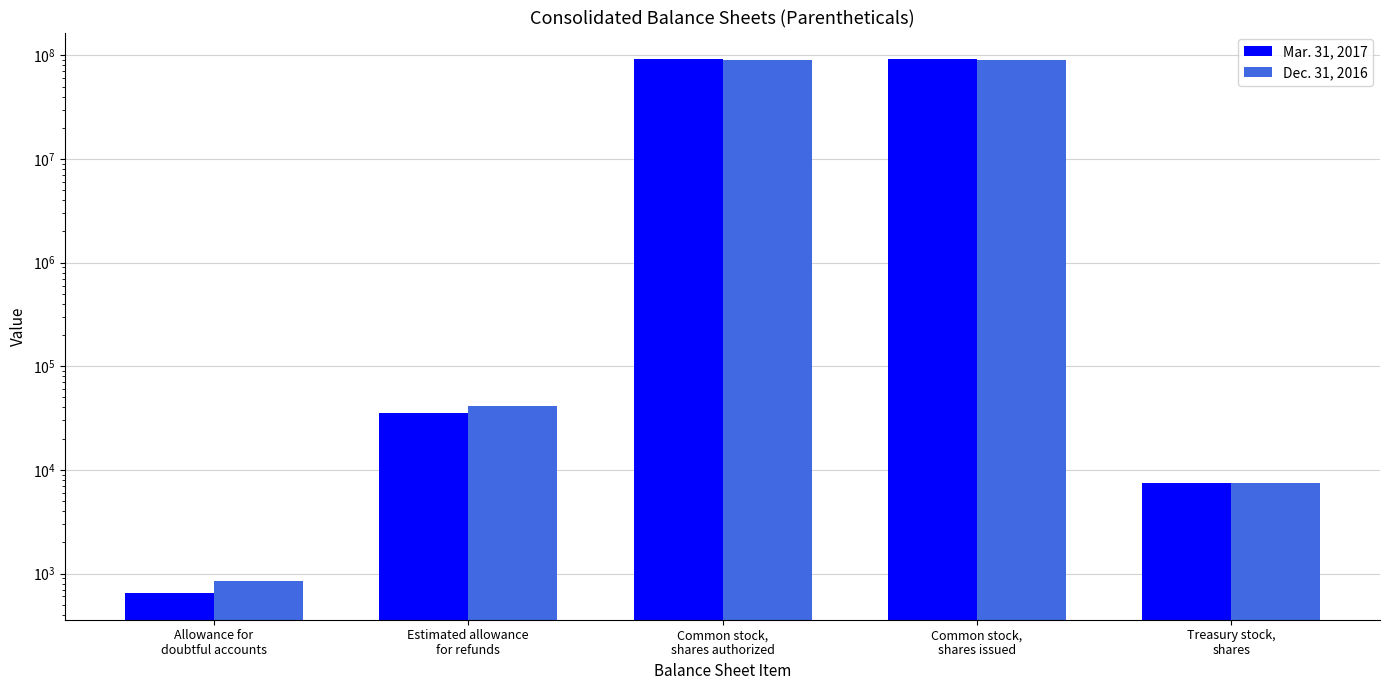

What is the difference between the Mar. 31, 2017 values at Allowance for
doubtful accounts and Treasury stock,
shares?

6829